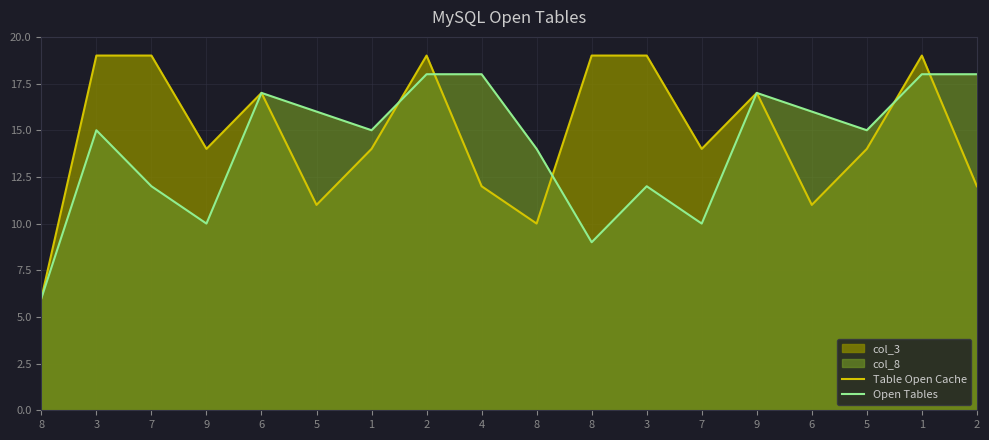

How many interior local peaks does the Open Tables series have?

4